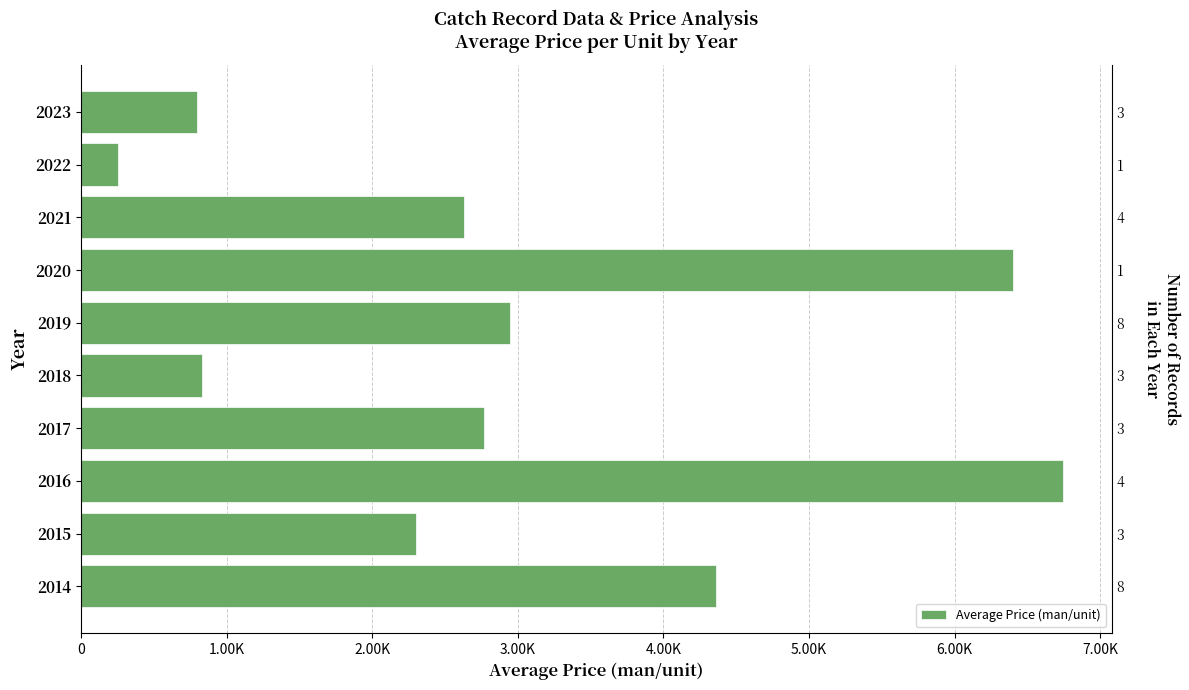

What is the value of the 6th bar from the left?

826.7